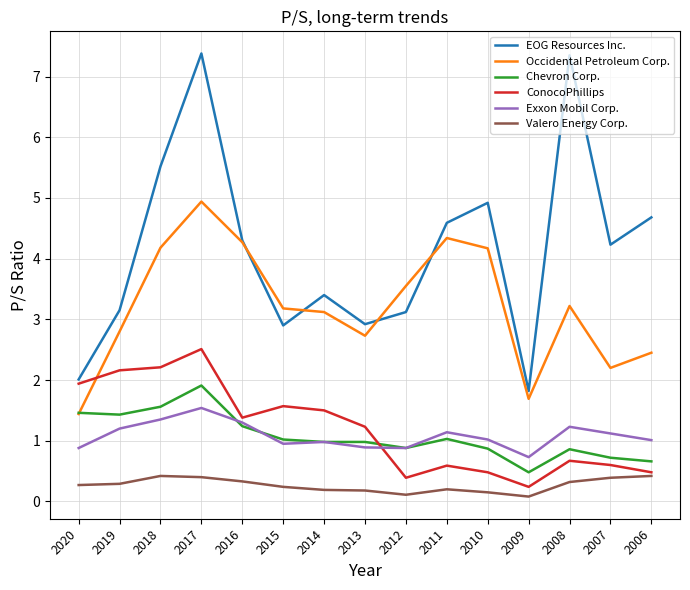

Which series has the largest range (max minus min)?

EOG Resources Inc.